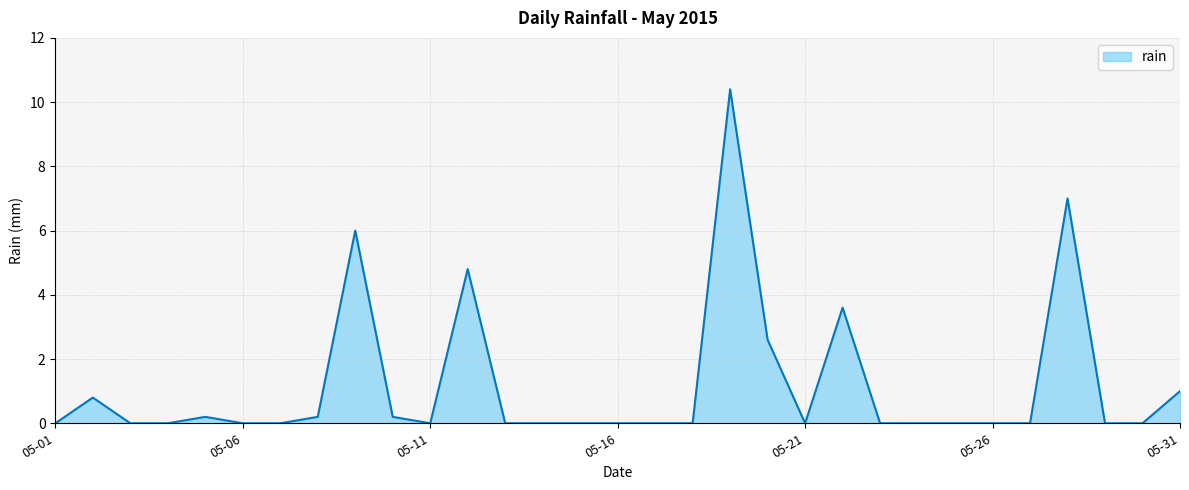

The chart shows a value of 0.0 at 05-11. True or false?

True